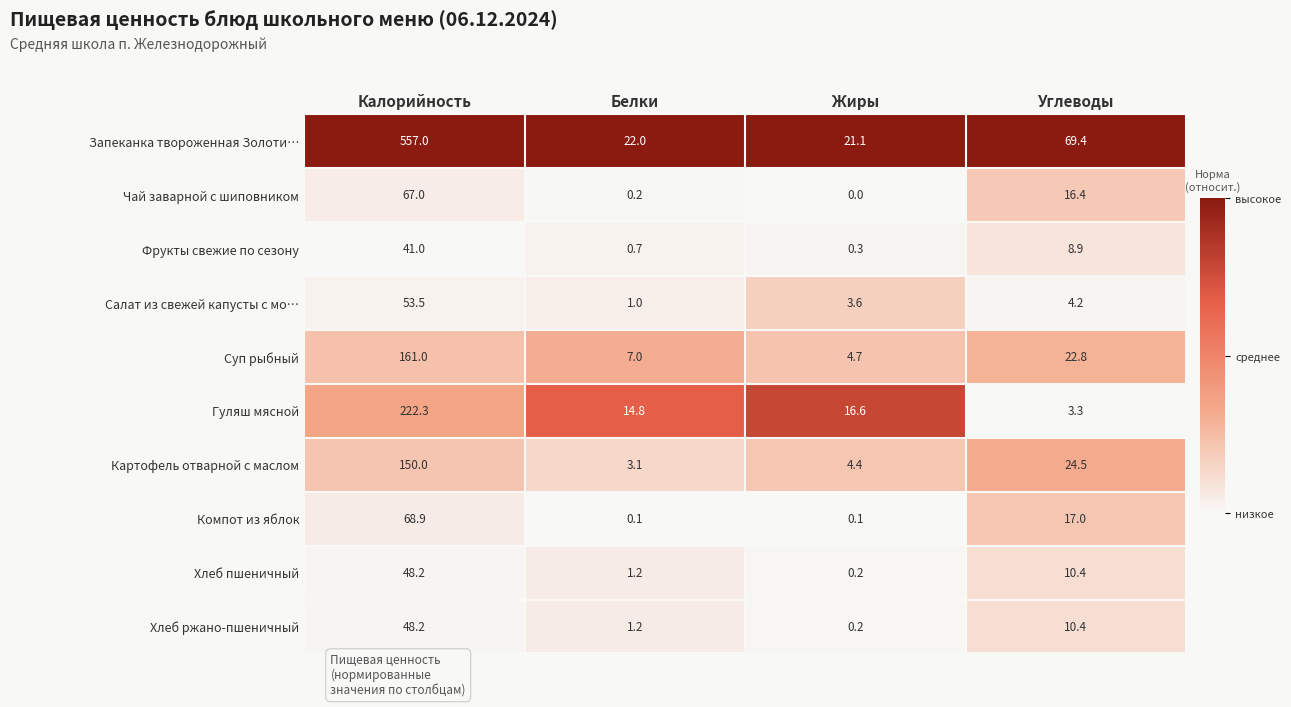

What is the difference between the highest and lowest values at Жиры?

21.1